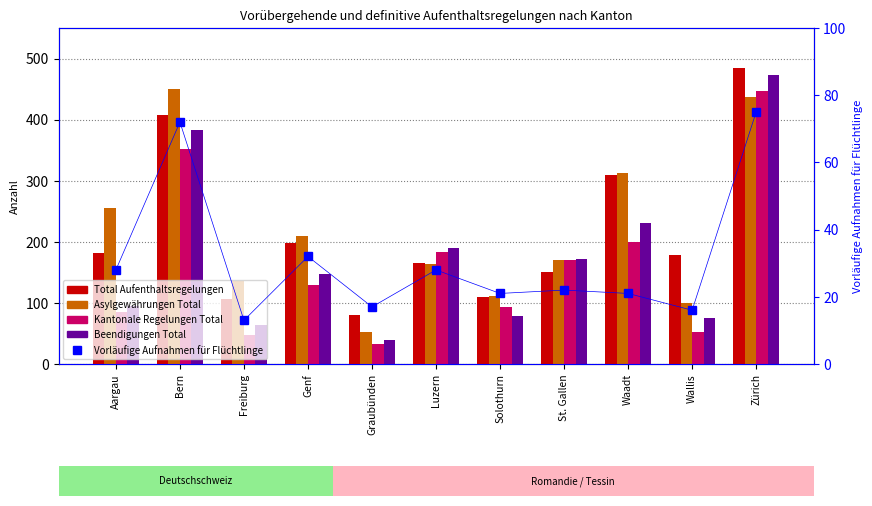

What is the label of the 7th bar from the left?

Solothurn